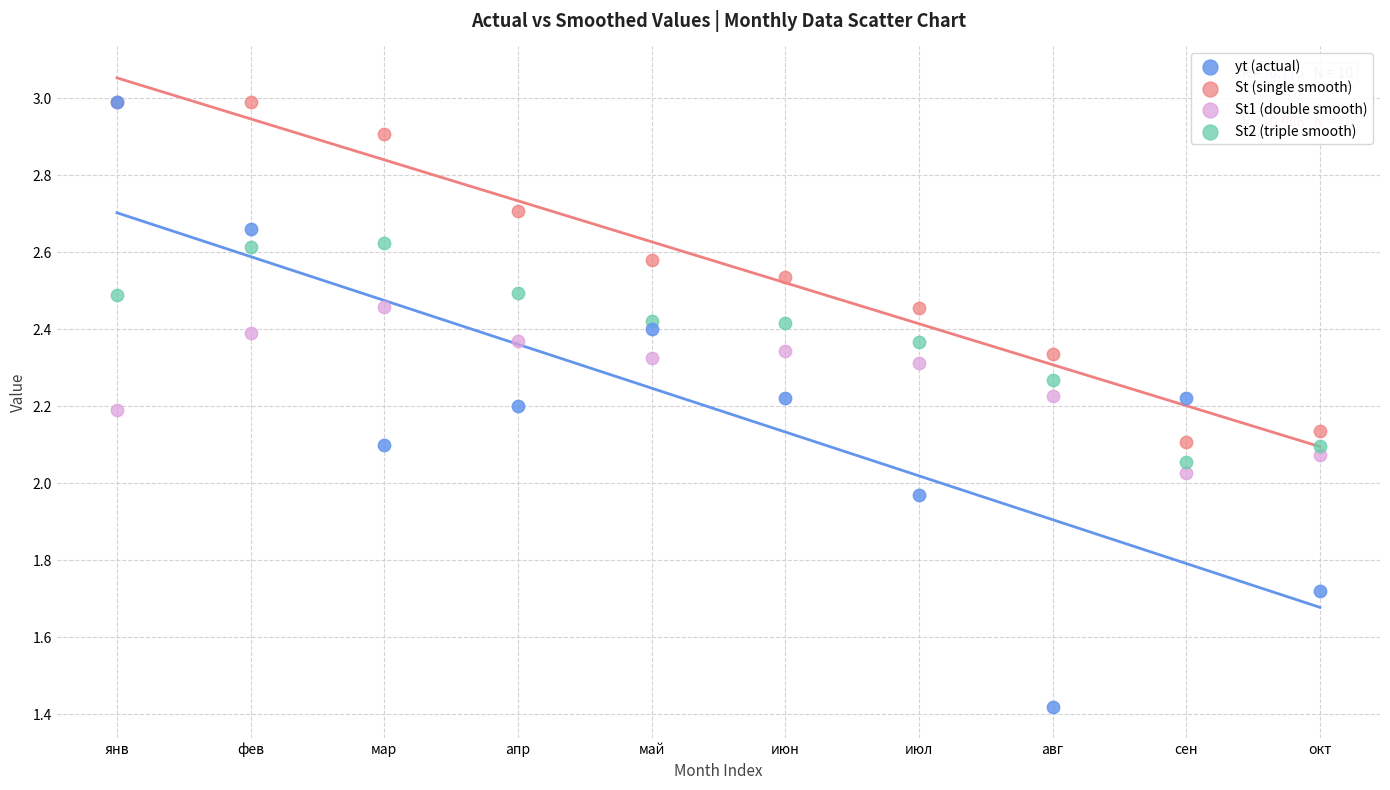

What are all the series names shown in the legend?

yt (actual), St (single smooth), St1 (double smooth), St2 (triple smooth)